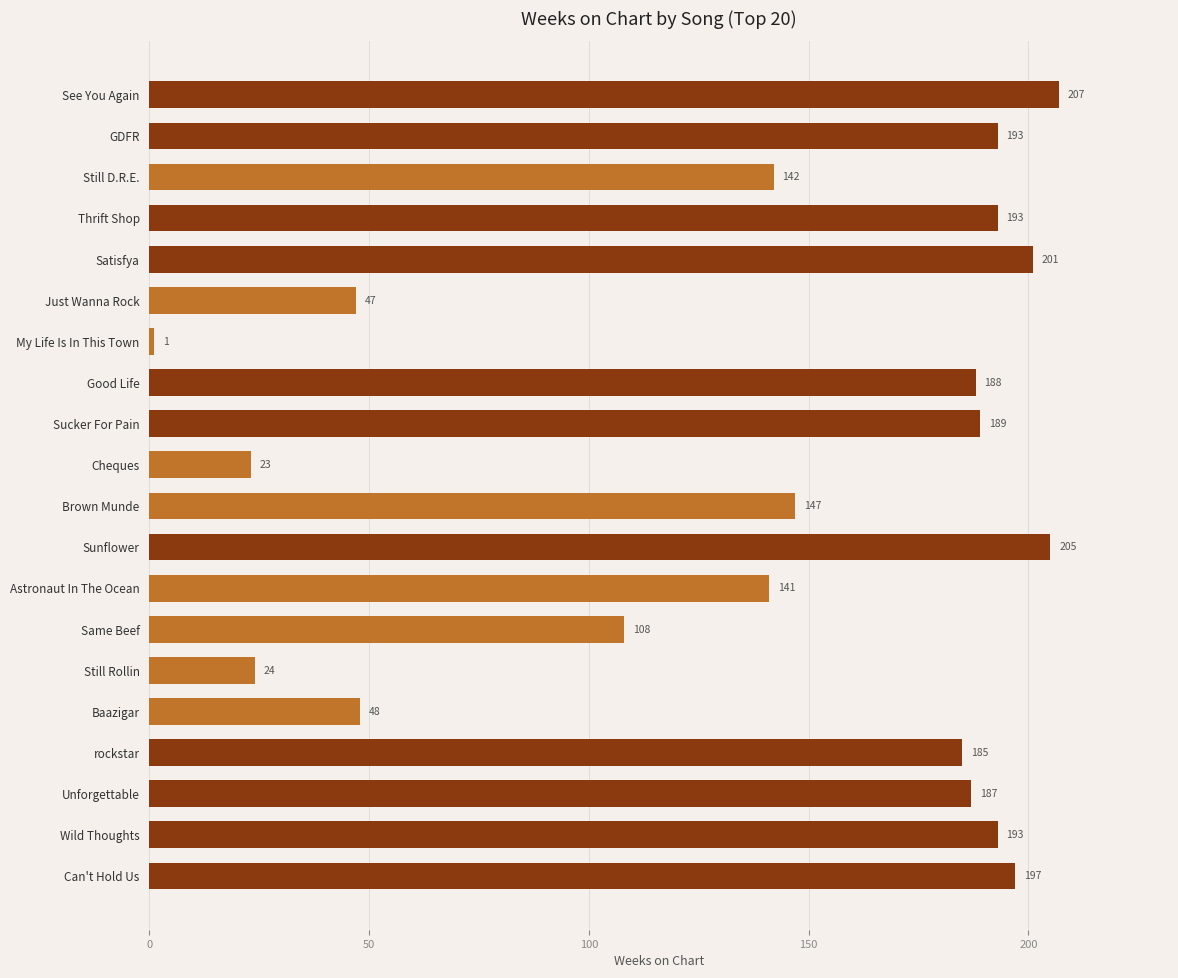

Reading bottom to top, what are all the values shown in this chart?

Can't Hold Us=197	Wild Thoughts=193	Unforgettable=187	rockstar=185	Baazigar=48	Still Rollin=24	Same Beef=108	Astronaut In The Ocean=141	Sunflower=205	Brown Munde=147	Cheques=23	Sucker For Pain=189	Good Life=188	My Life Is In This Town=1	Just Wanna Rock=47	Satisfya=201	Thrift Shop=193	Still D.R.E.=142	GDFR=193	See You Again=207